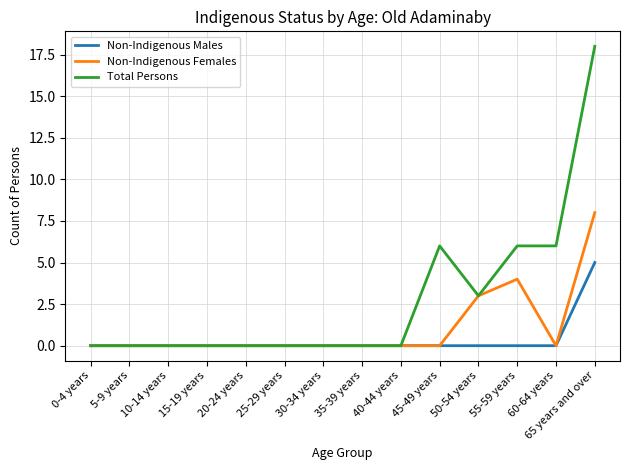

Rank the series by their maximum value, from lowest to highest.

Non-Indigenous Males, Non-Indigenous Females, Total Persons